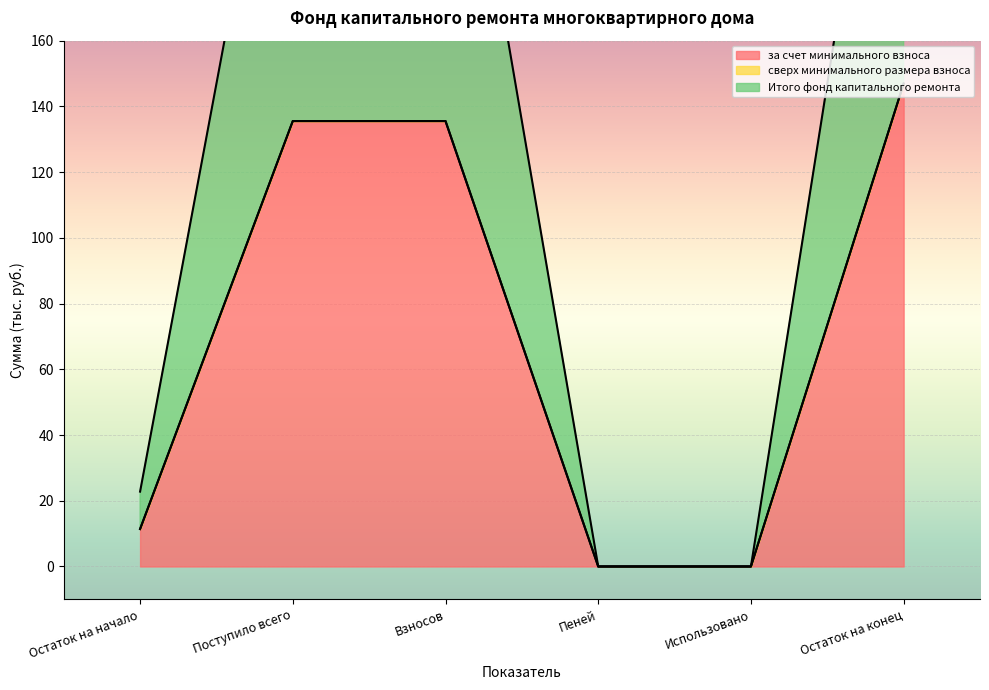

The value of за счет минимального взноса at Поступило всего is 33.0. True or false?

False